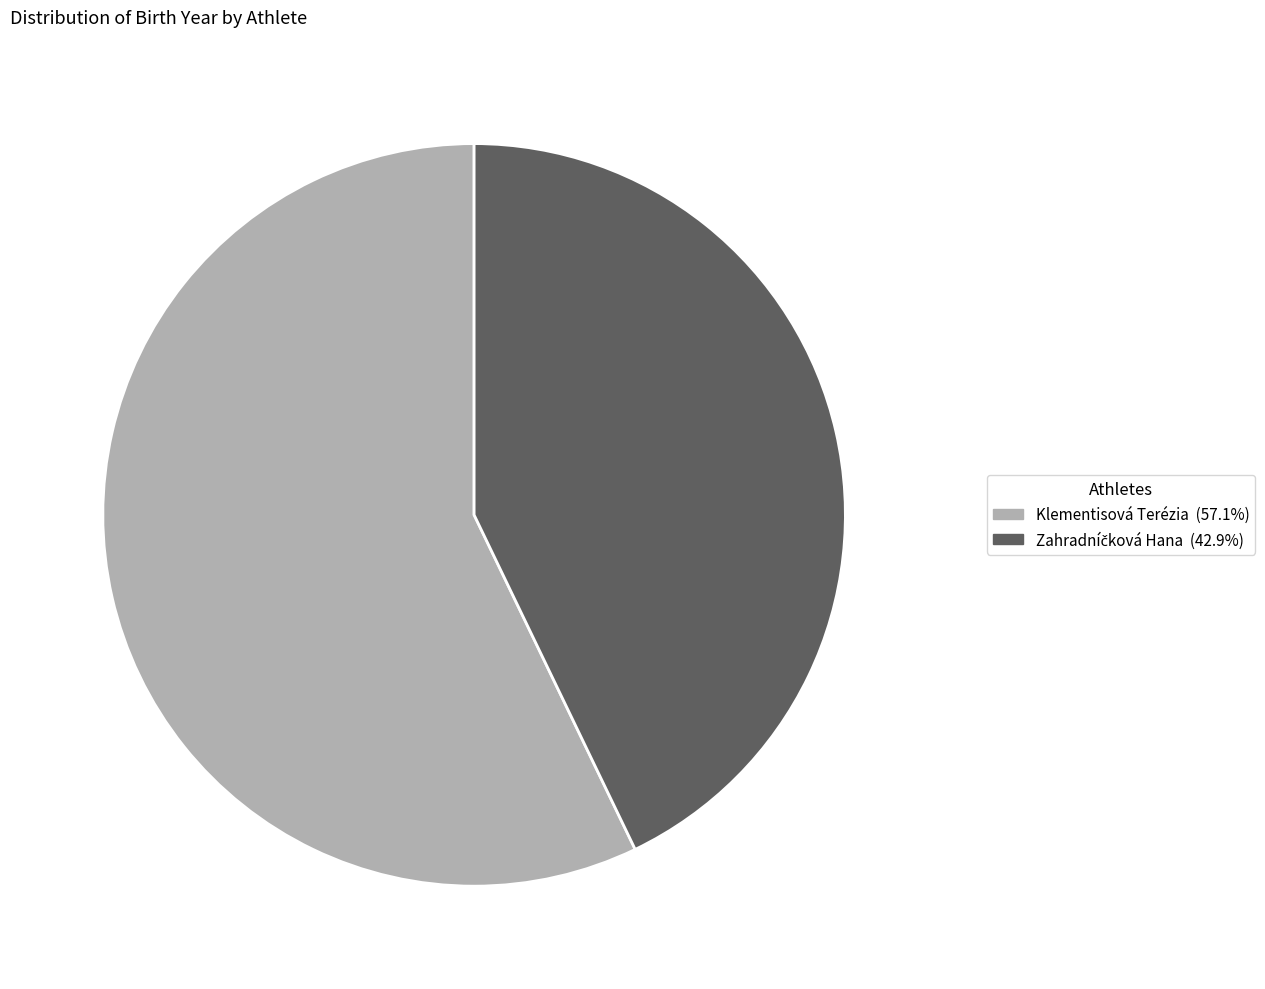

Is there a majority slice in this chart?

Yes